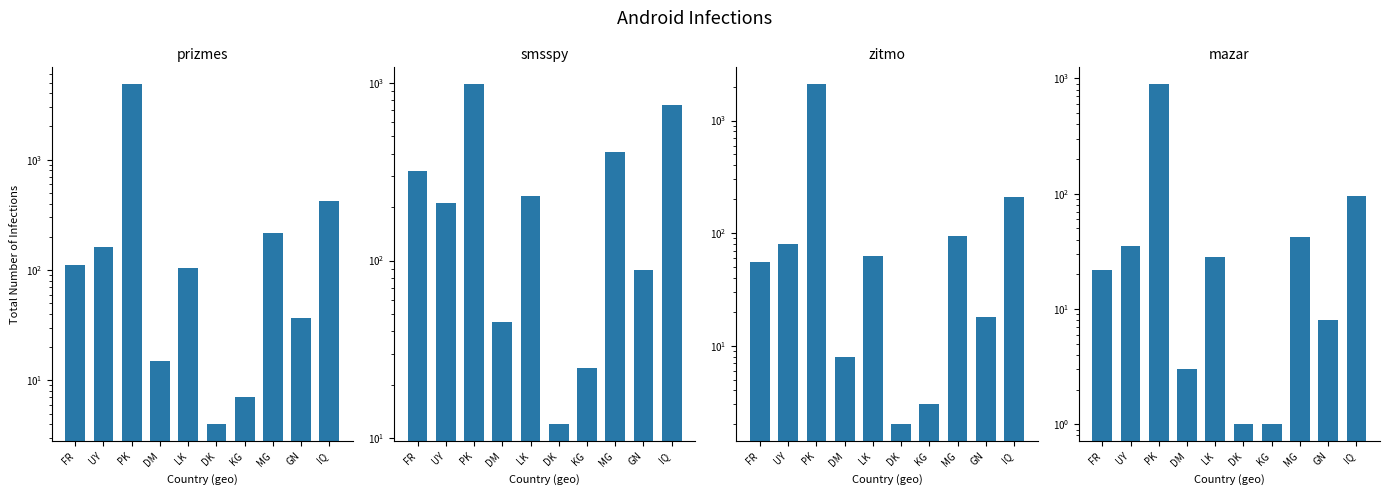

At how many categories does at least one series exceed 4061?

1